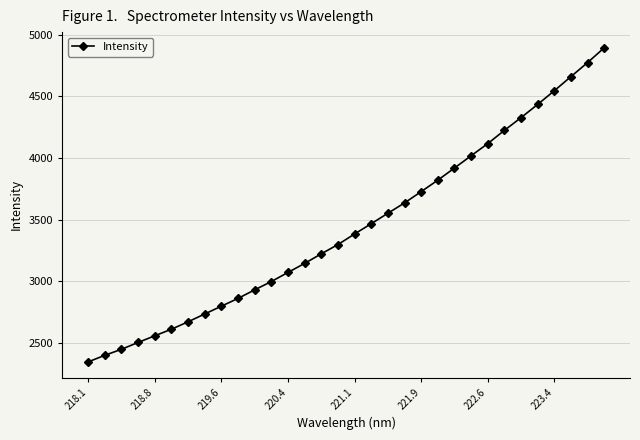

What is the difference between the maximum and second lowest values?

2491.8